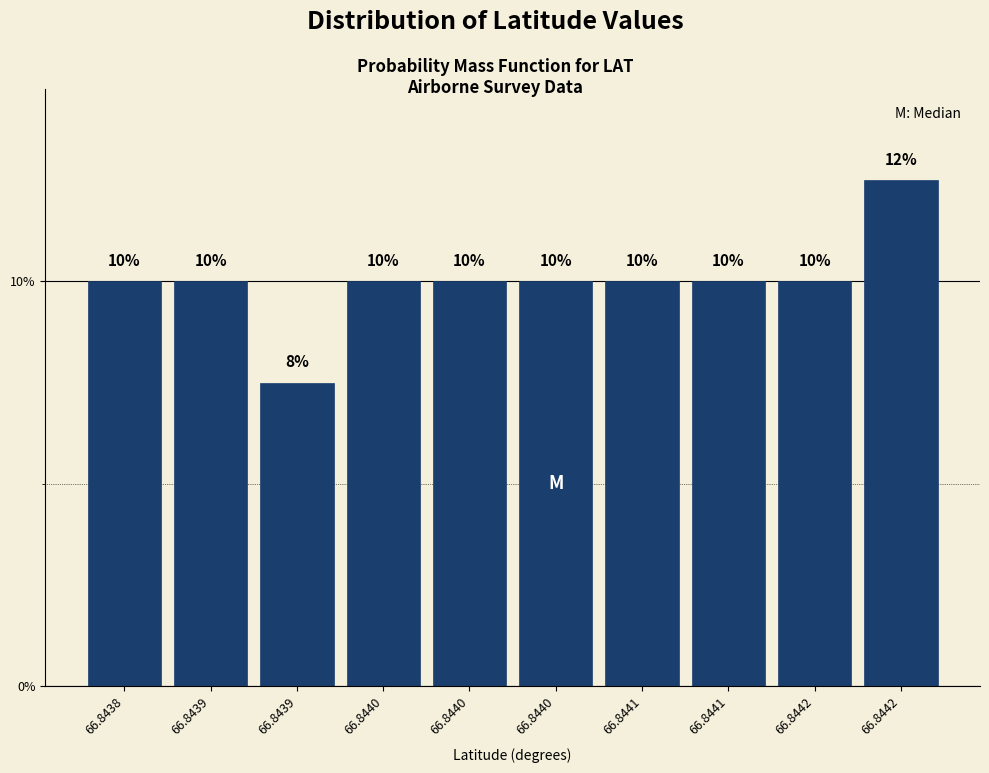

Does the chart contain any negative values?

No